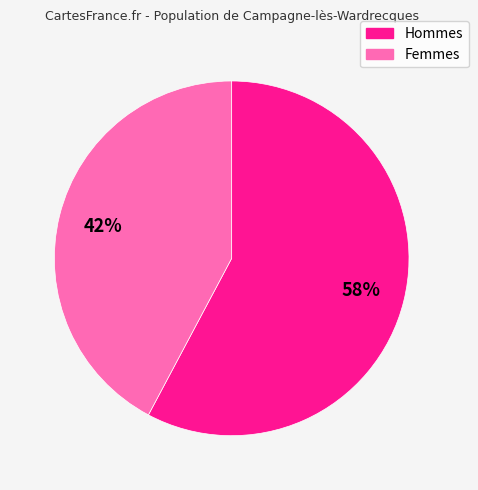

Between Femmes and Hommes, which is larger?

Hommes